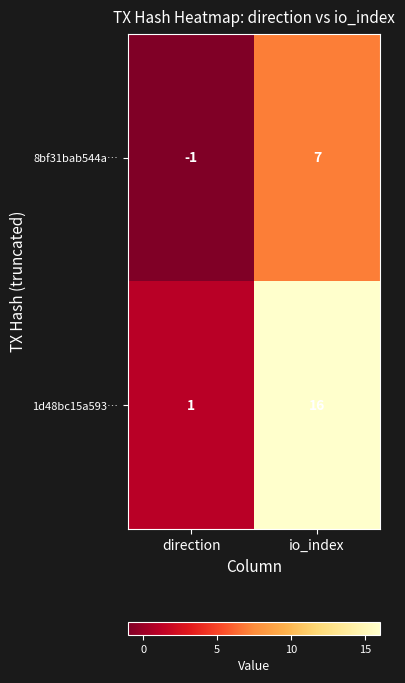

What is the maximum value shown in the chart?

16